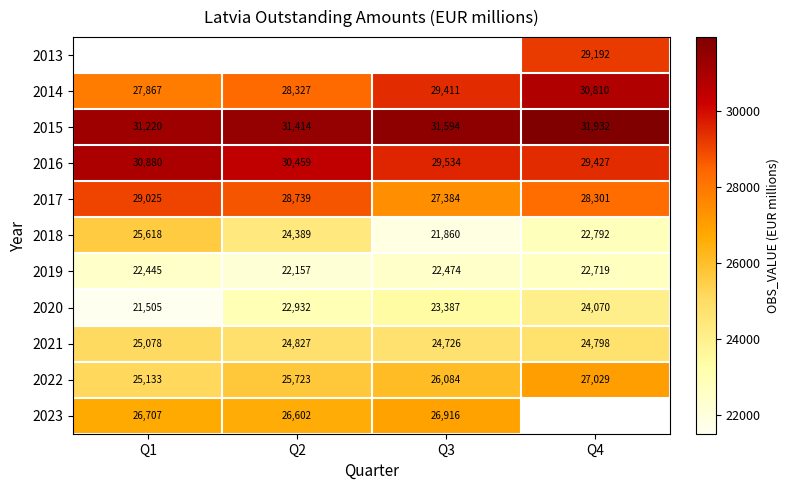

What is the average value of the 2021 series?

24857